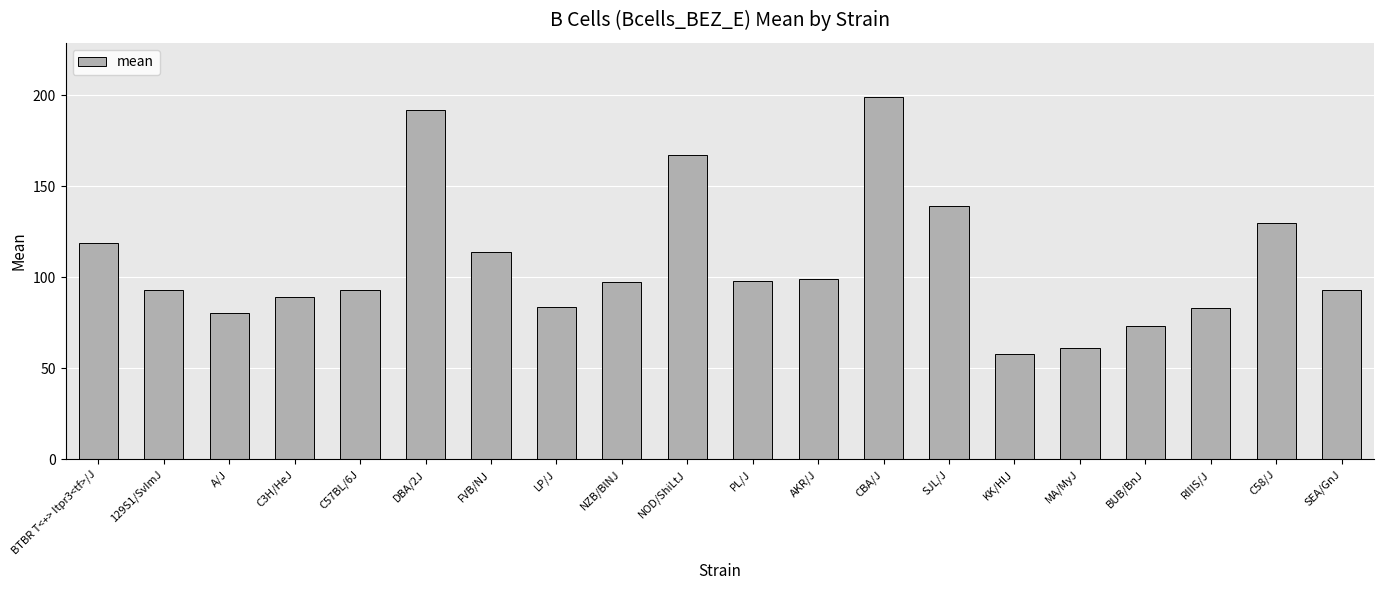

At which label is the value closest to 128?

C58/J